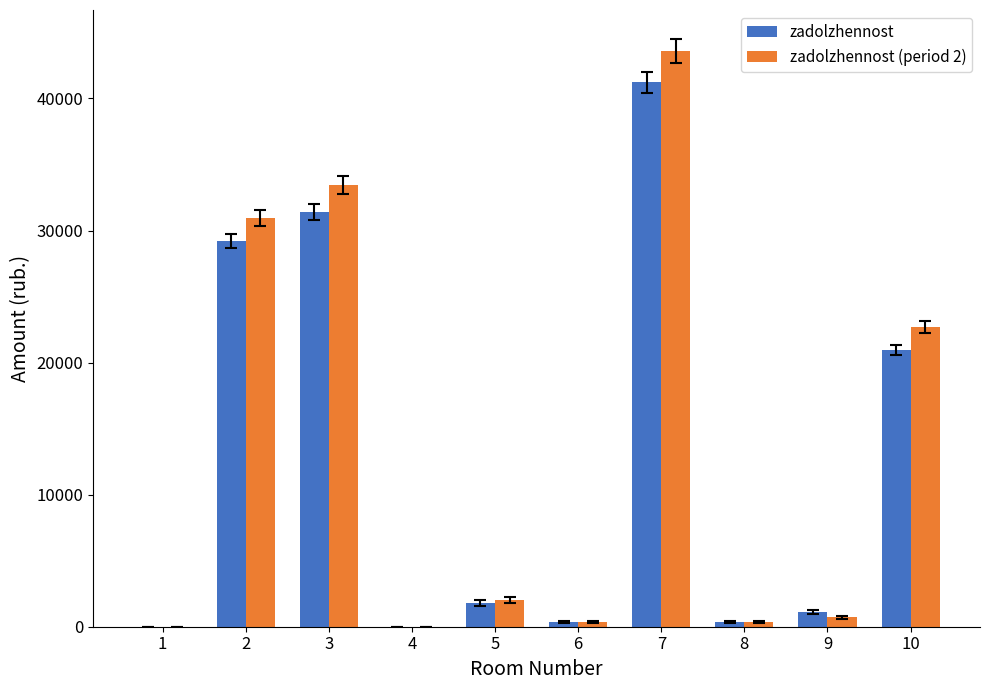

Between 2 and 4, which series saw the biggest shift?

zadolzhennost (period 2)